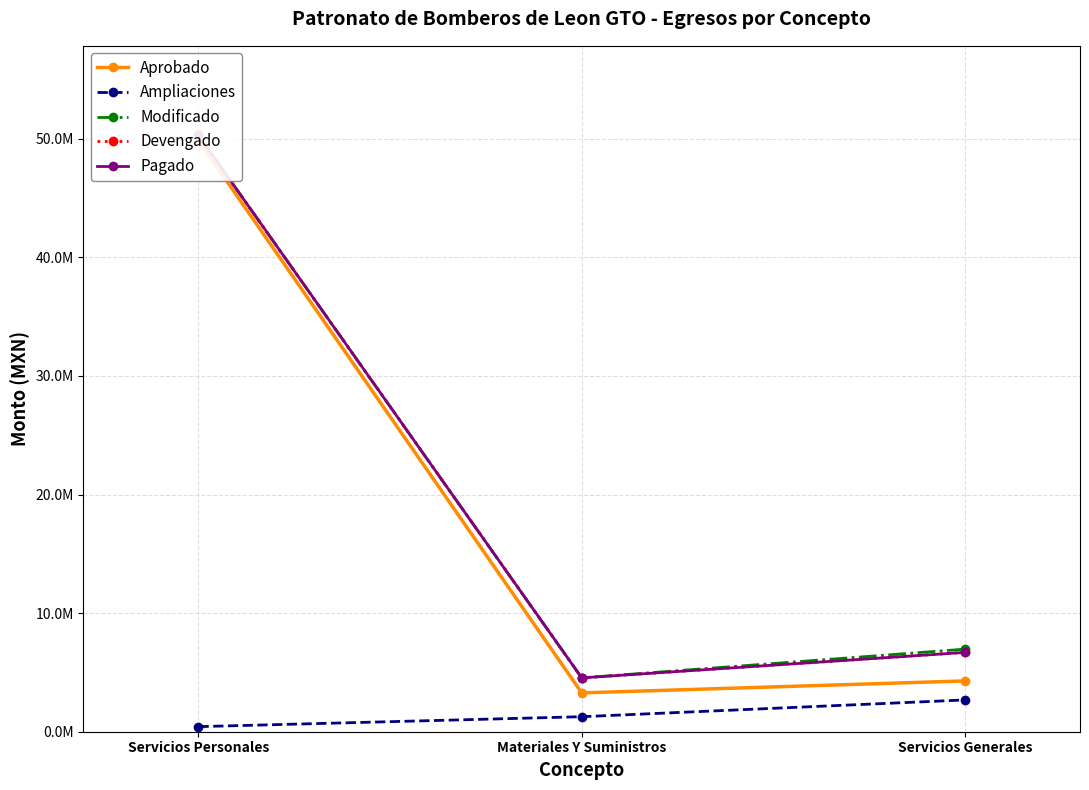

Does the chart display data point markers on the line(s)?

Yes